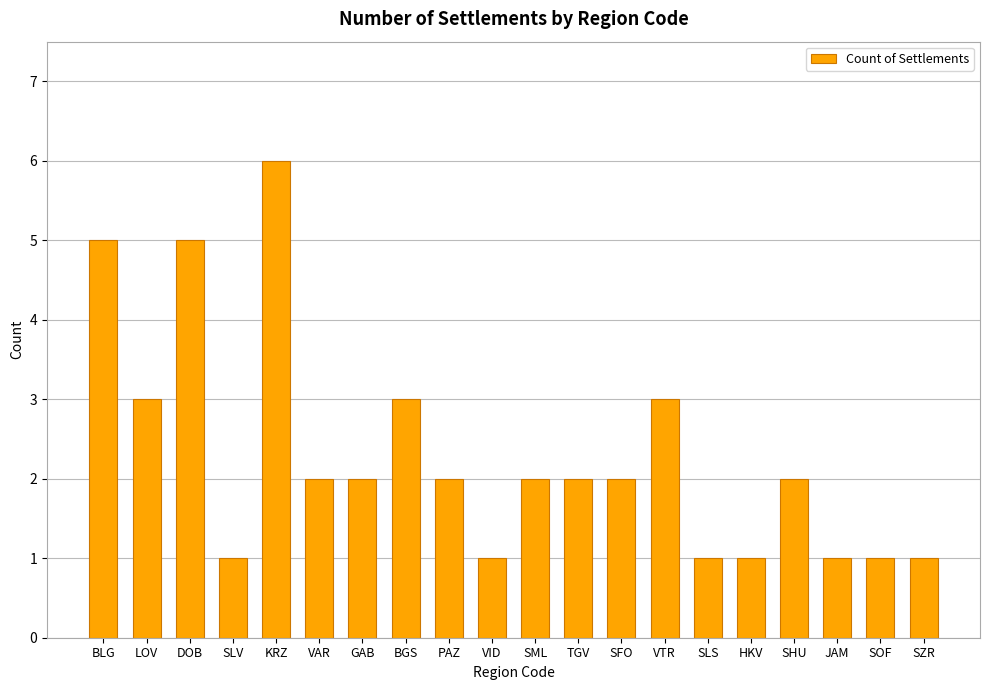

What is the difference between the maximum and second lowest values?

5